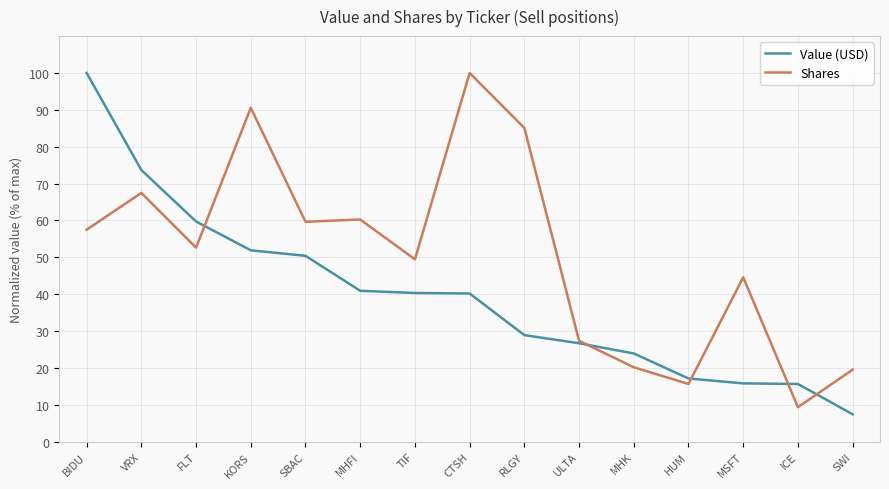

Which series ends up on top after the final intersection of Value (USD) and Shares?

Shares